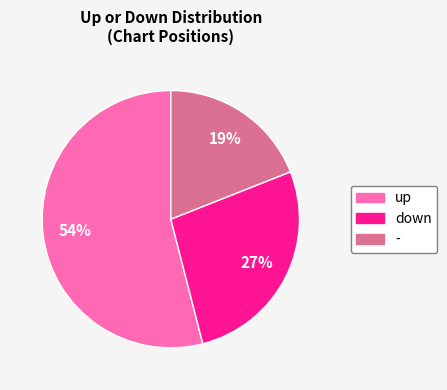

To the nearest percent, what portion does - represent?

19%